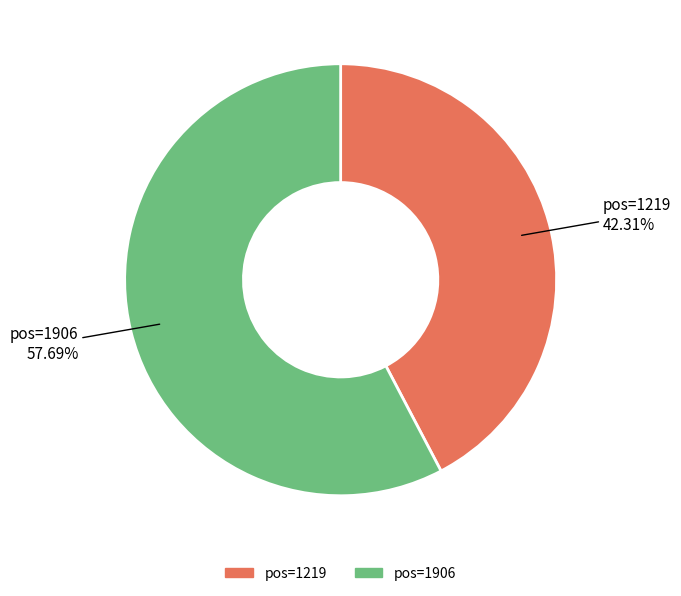

What is the largest slice in the pie chart?

pos=1906